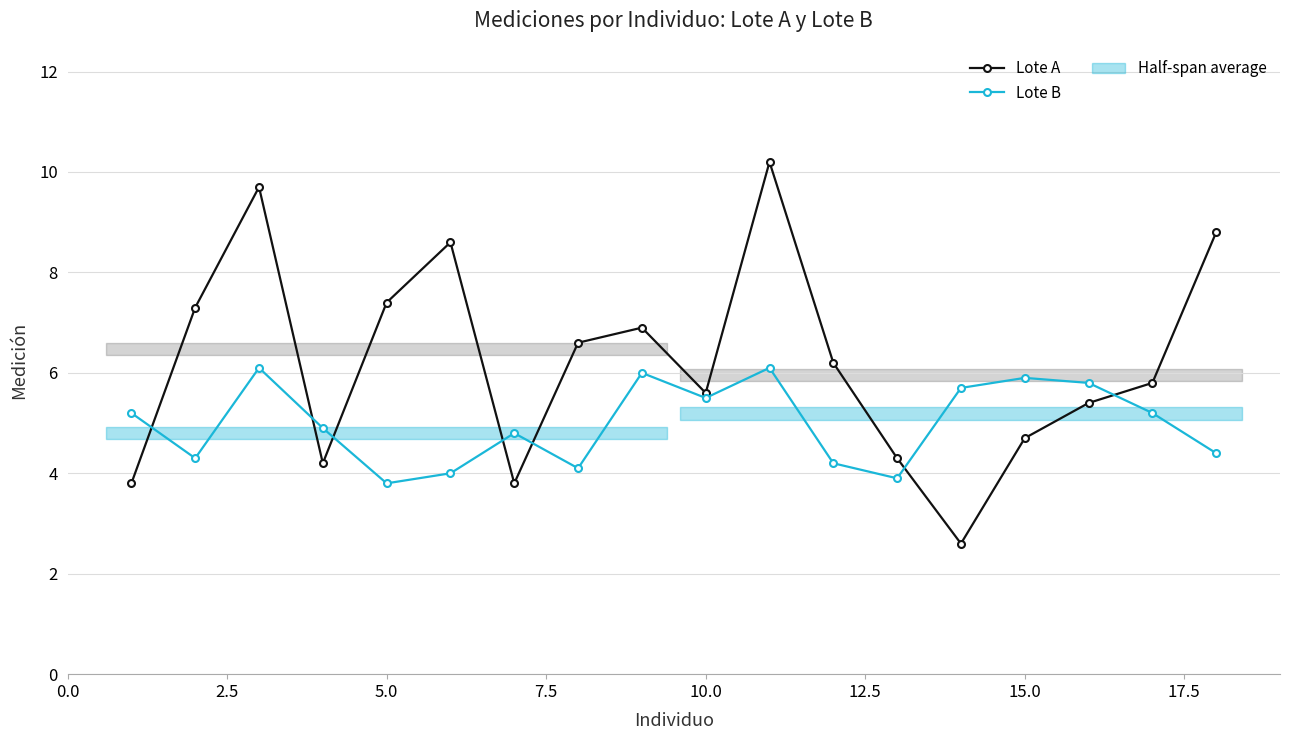

What is the minimum value for Lote A?

2.6